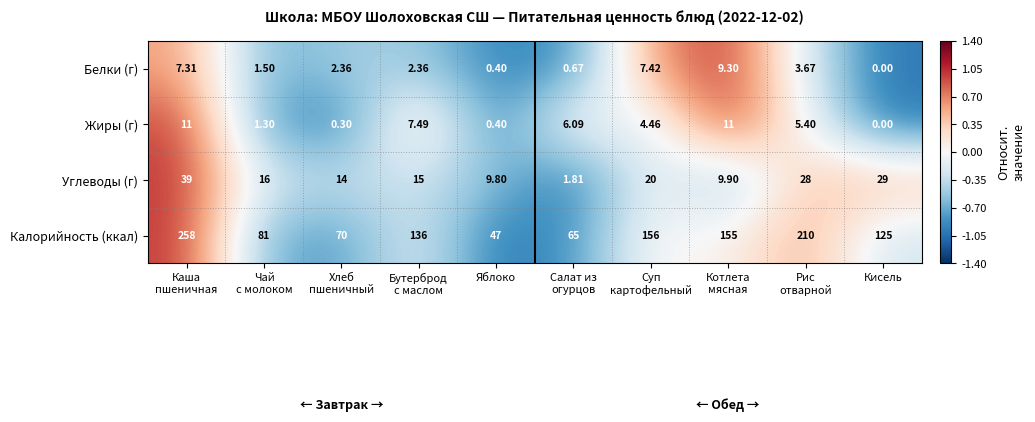

Which series has the largest range (max minus min)?

Калорийность (ккал)